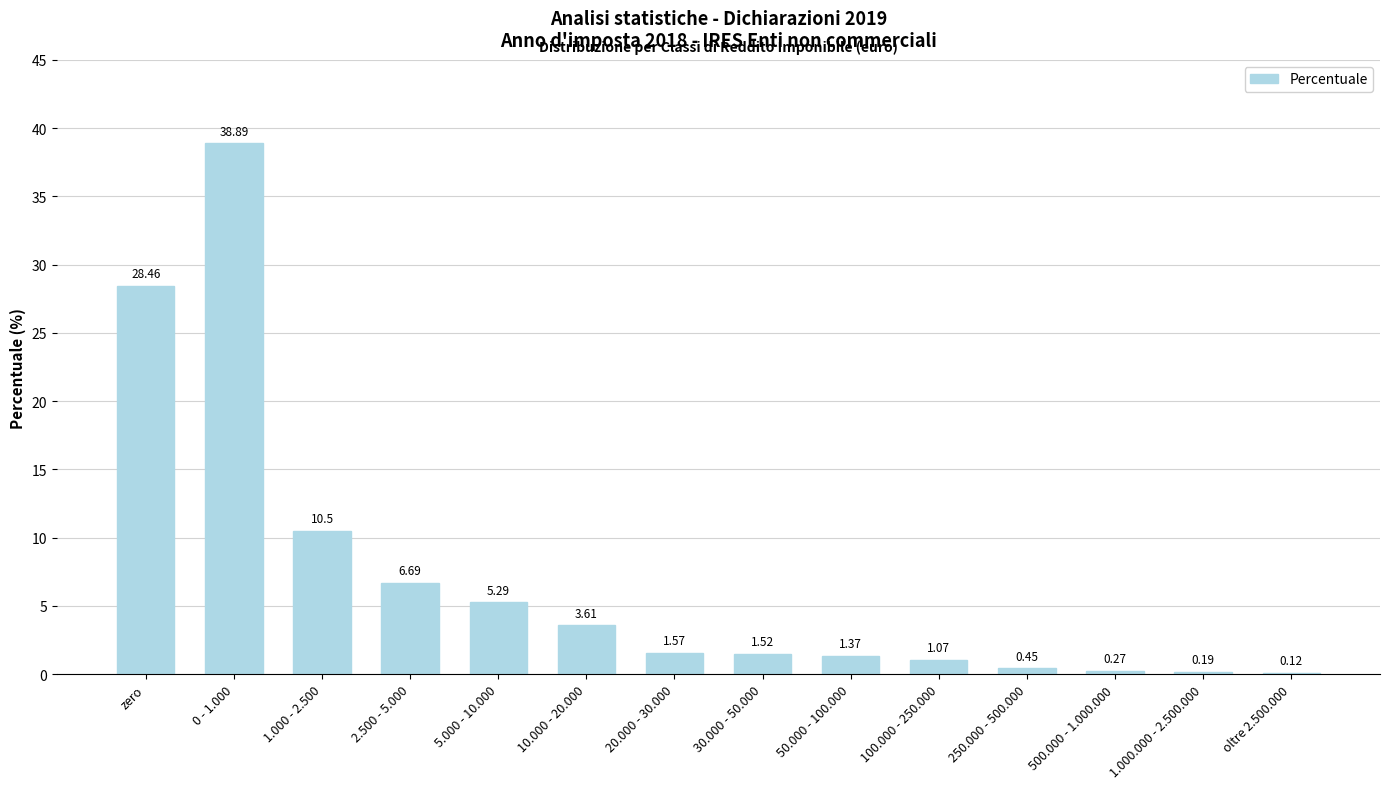

How many data points does each series have?

14